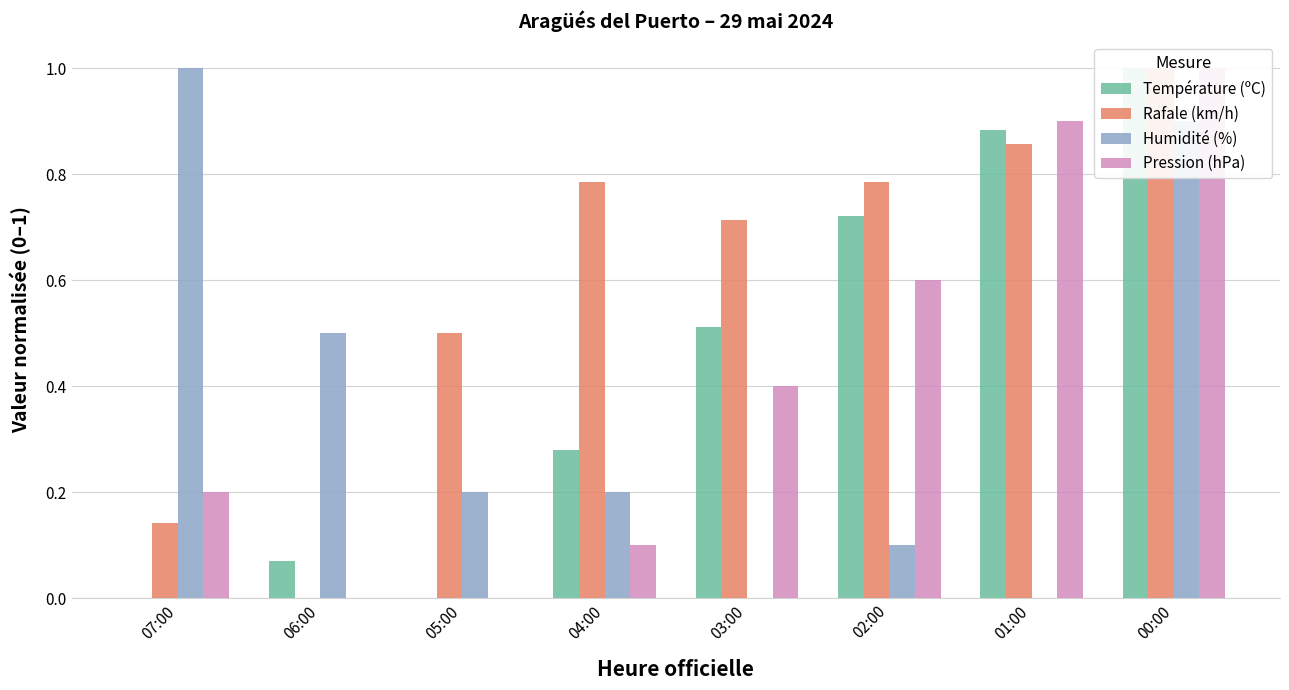

Are the bars horizontal?

No